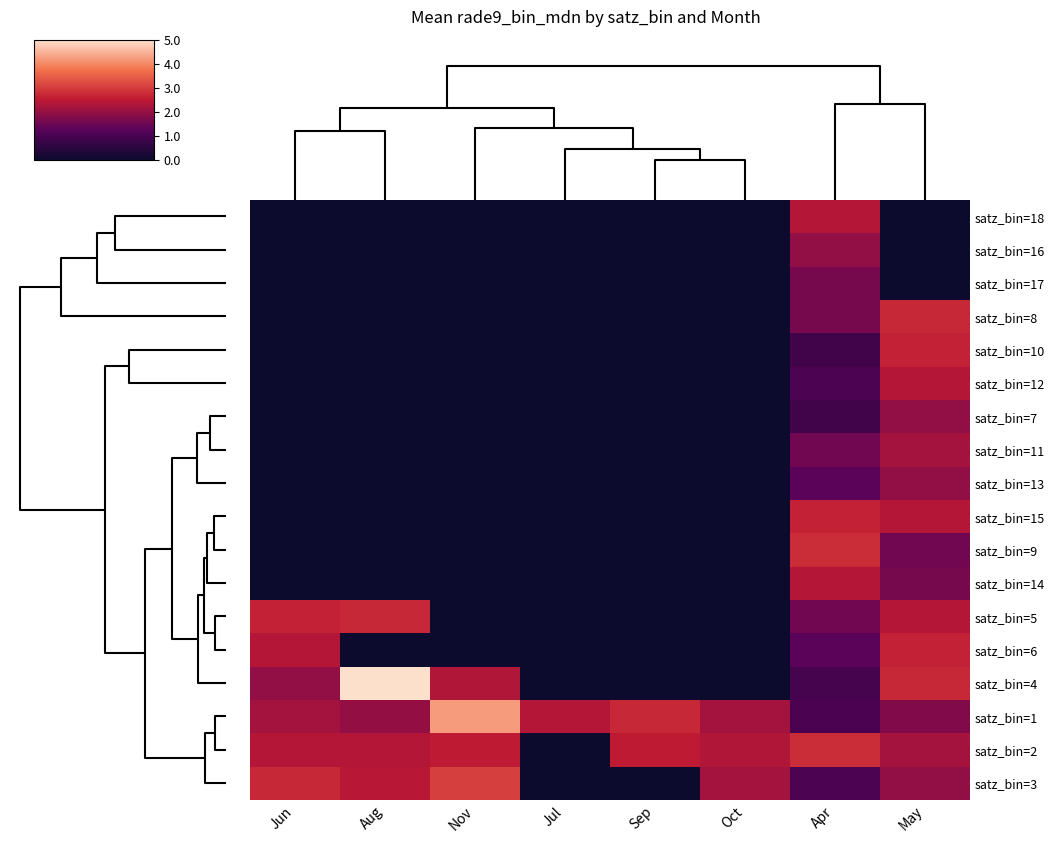

What is the total value across all series at May?

32.9